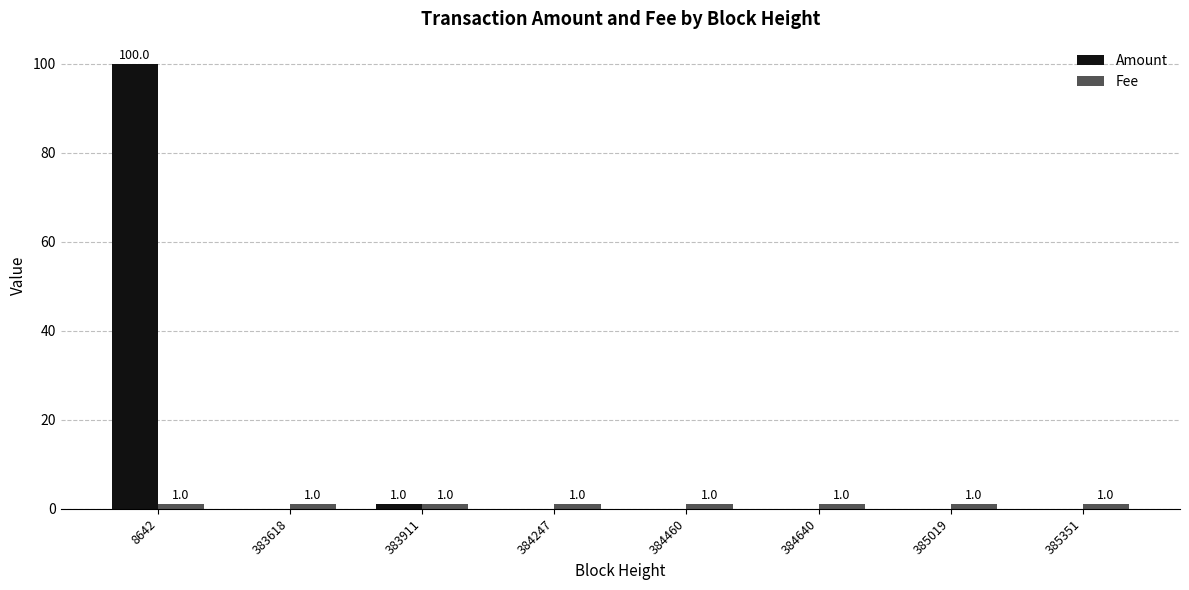

Which series changed the most between 383911 and 385351?

Amount